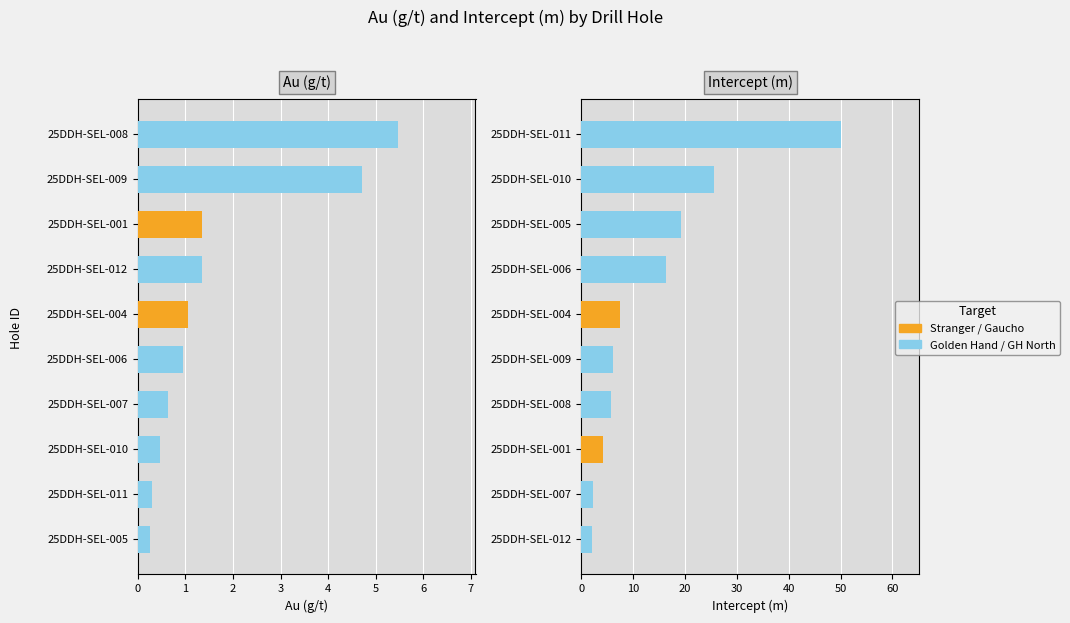

How many groups of bars are there?

10